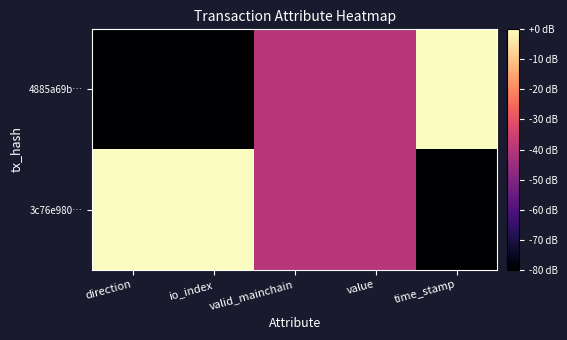

At which category is the sum across all series the highest?

direction